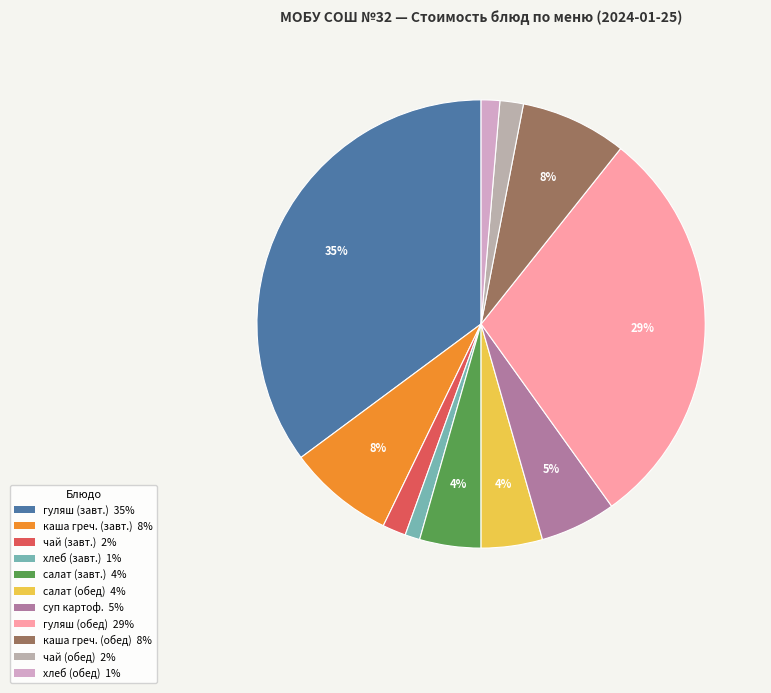

Which slice is the smallest?

хлеб йодированный (завтрак)